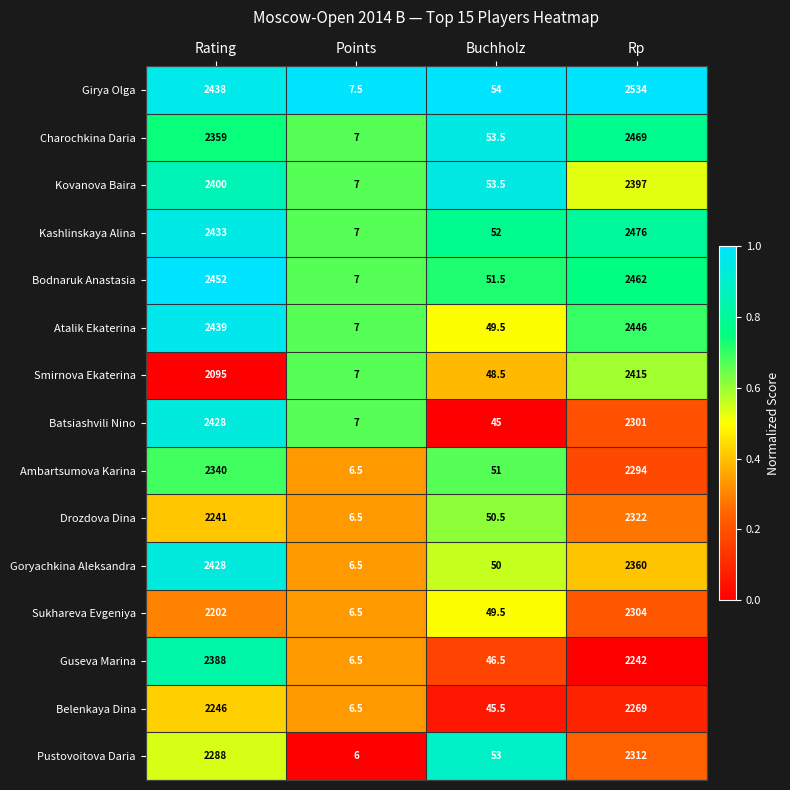

Is the value of Charochkina Daria at Buchholz greater than the value of Pustovoitova Daria at Rp?

No